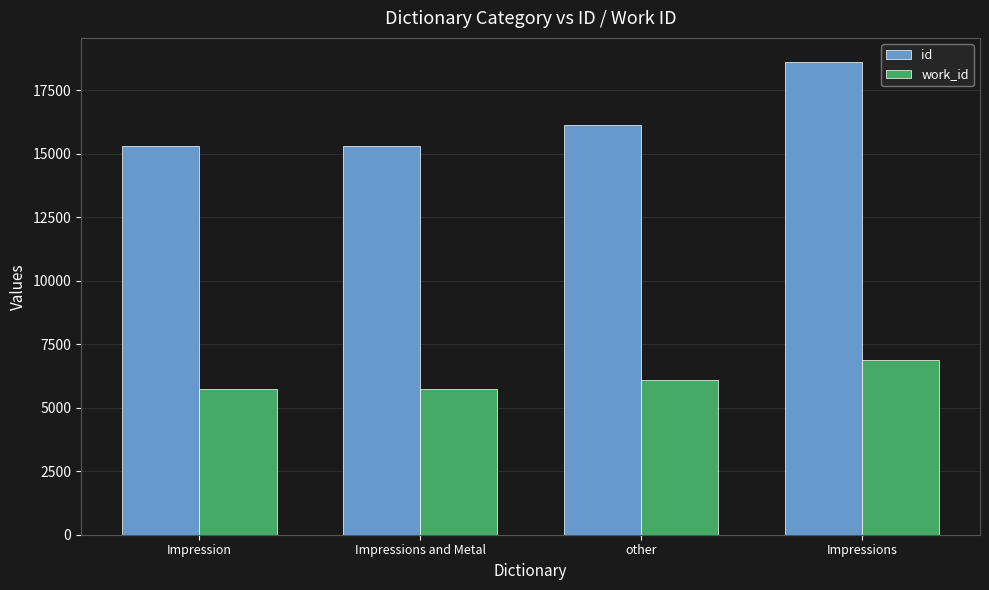

Which category has the highest value across all series?

Impressions